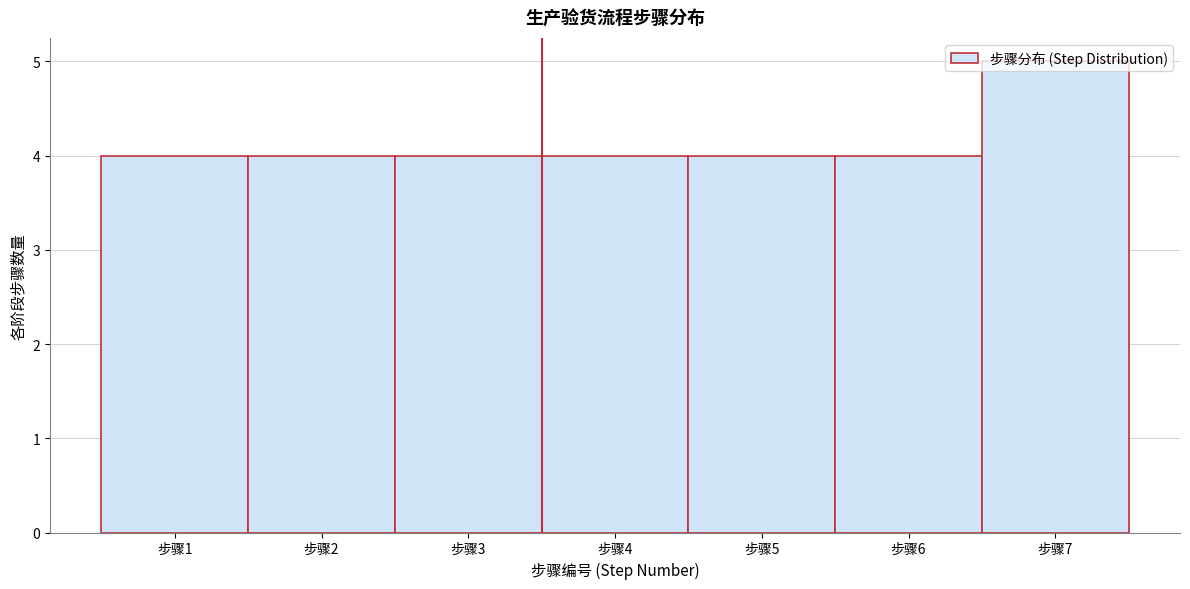

What is the minimum value shown in the chart?

4